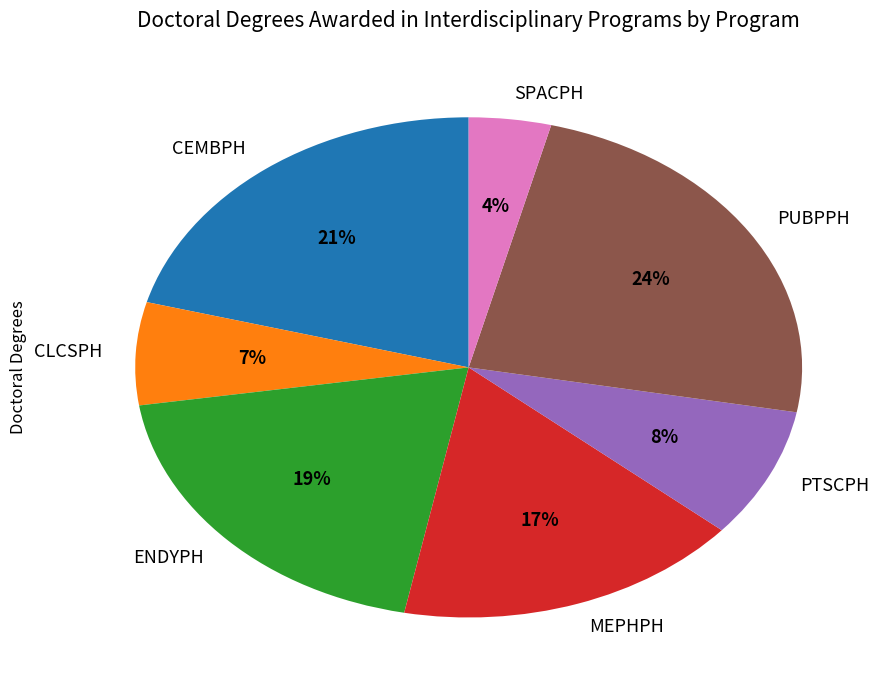

Combined, do SPACPH and MEPHPH account for over 50%?

No